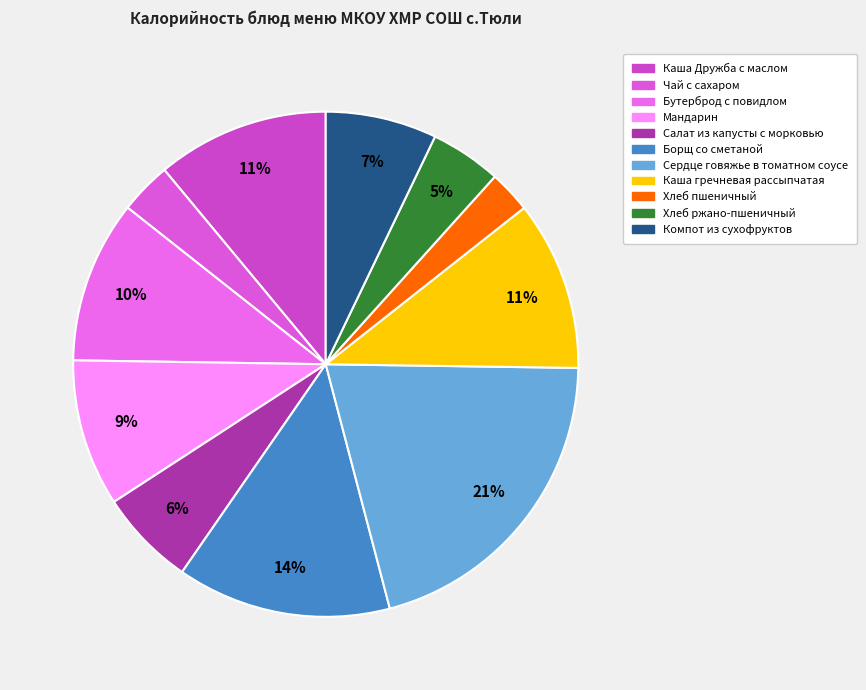

Is there any slice that represents more than half of the pie?

No